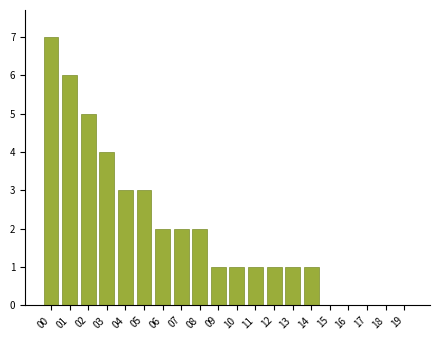

What is the sum of all values?

40